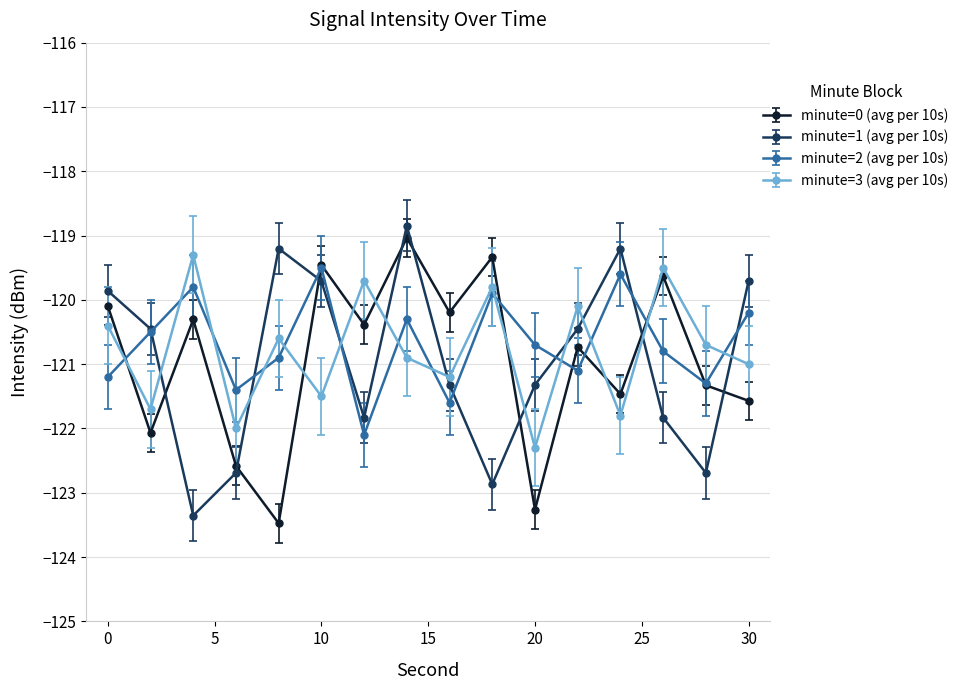

What is the lowest value of the minute=1 (avg per 10s) series?

-123.4